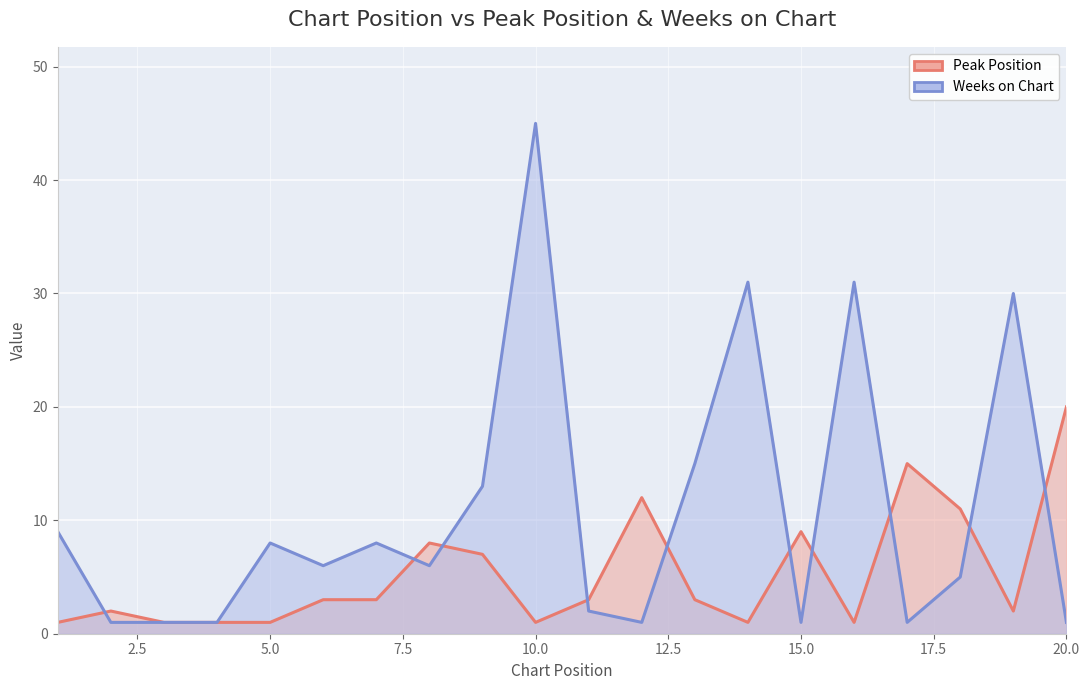

What is the maximum value for Weeks on Chart?

45